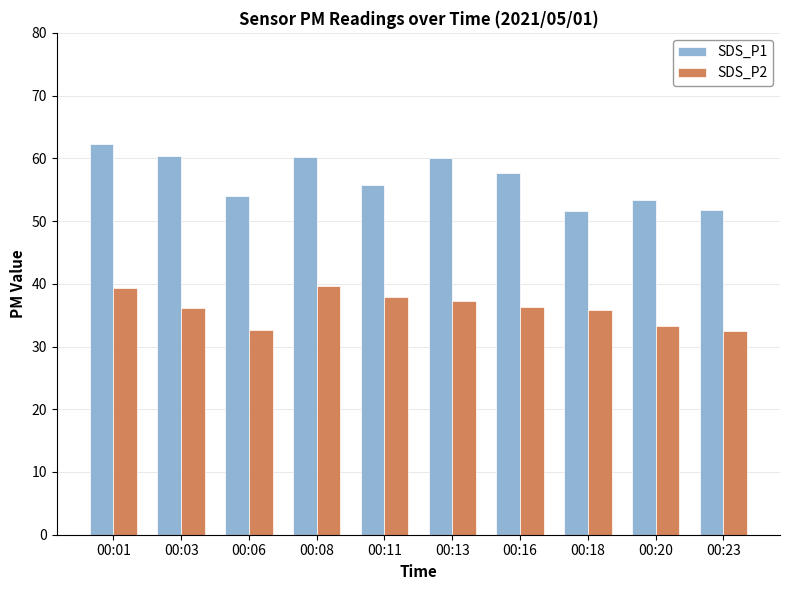

Which series has the largest total across all categories?

SDS_P1